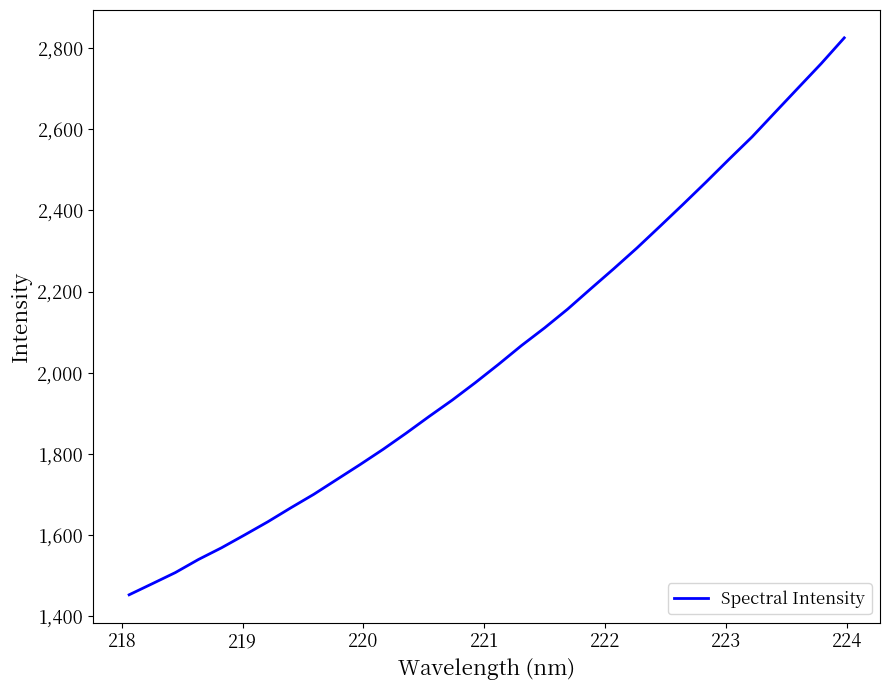

What is the greatest value displayed?

2824.9